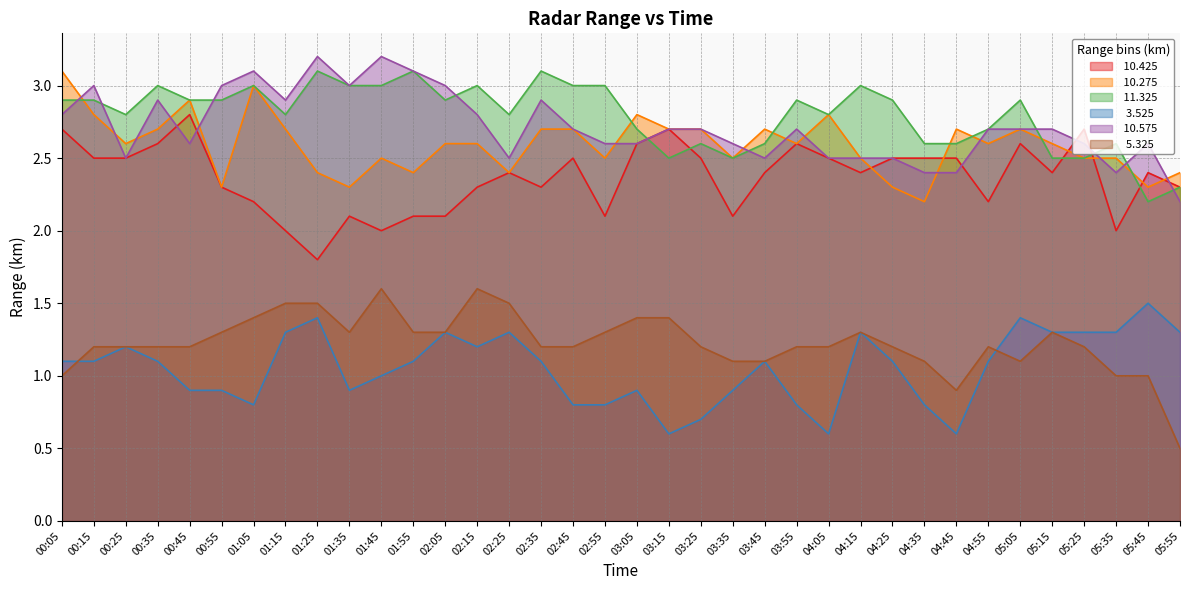

True or false:  10.425 has a value of 2.5 at 02:45.

True